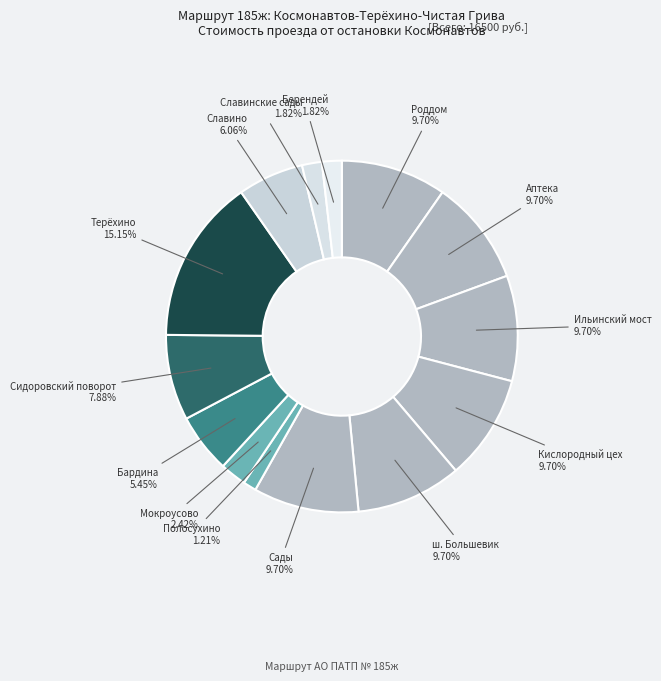

Is it true that Аптека is 24% of the pie?

False